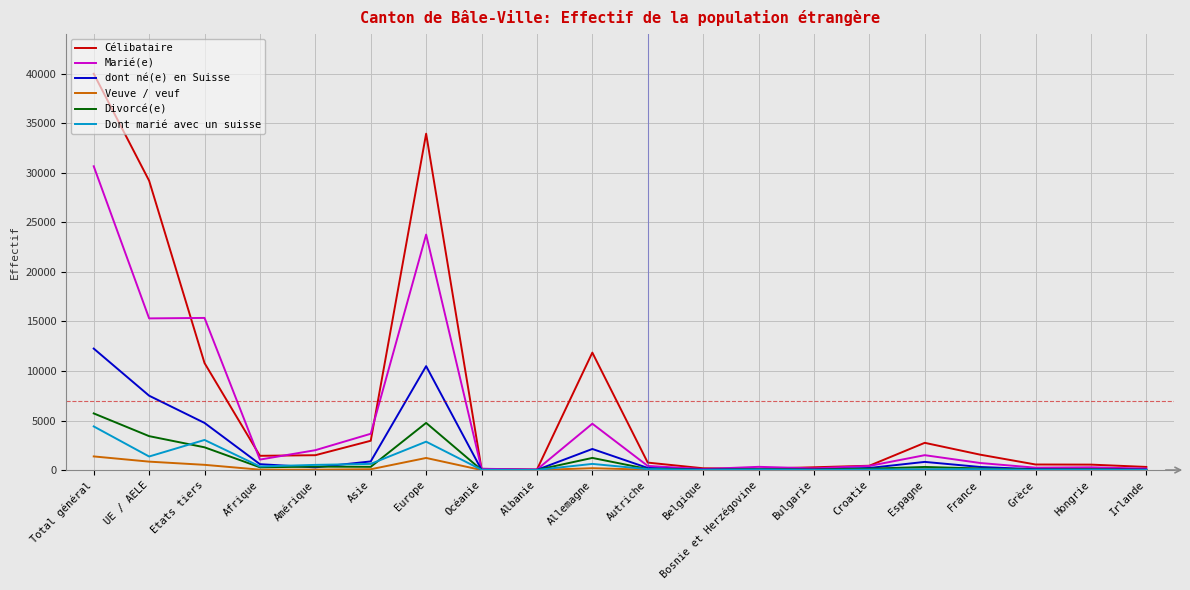

The value of Veuve / veuf at Europe is 1220. True or false?

True